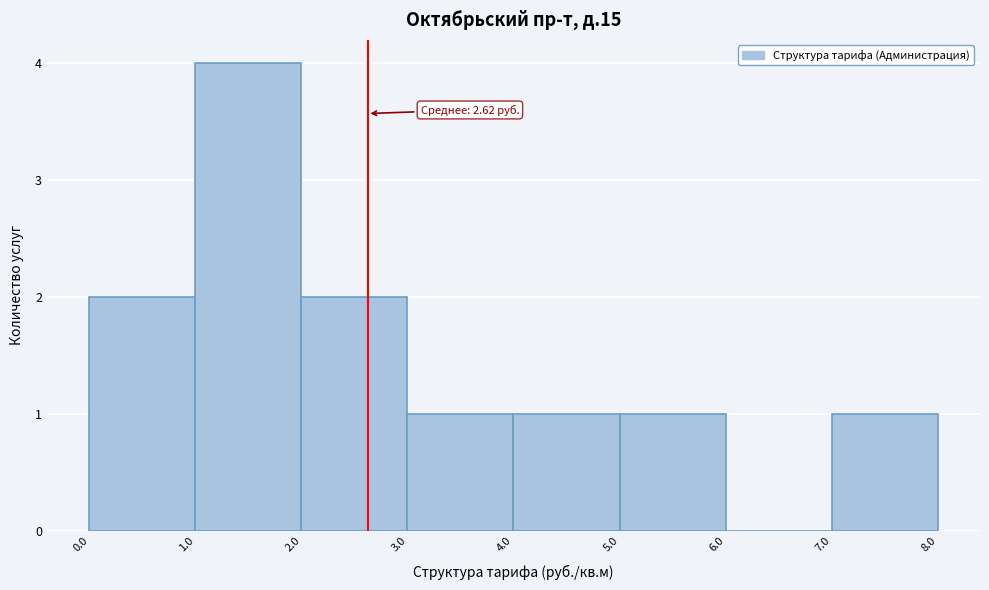

Over which range of the x-axis is the bar tallest?

1.0 to 2.0